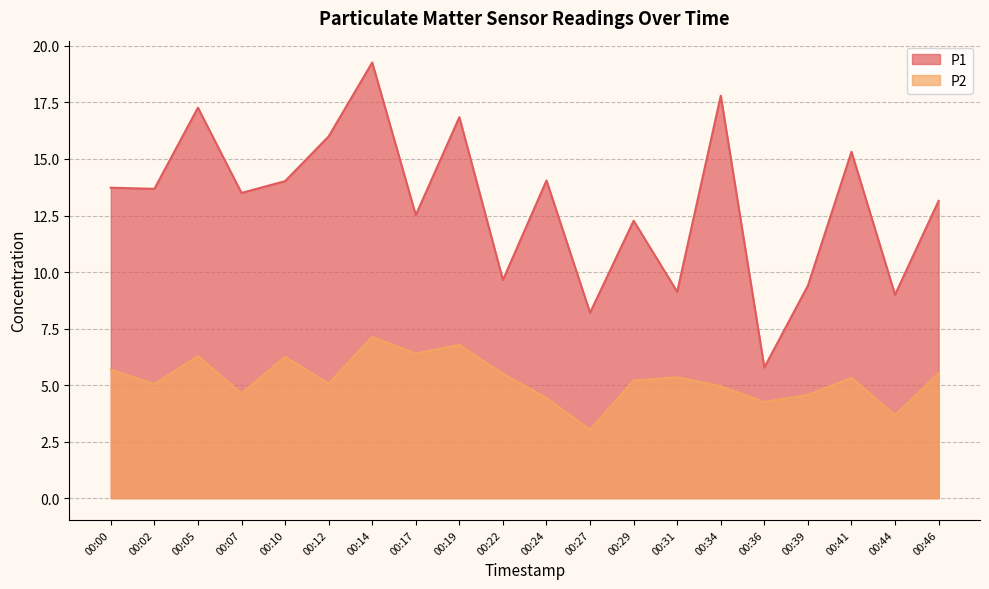

What is the difference between the P1 values at 00:34 and 00:27?

9.6